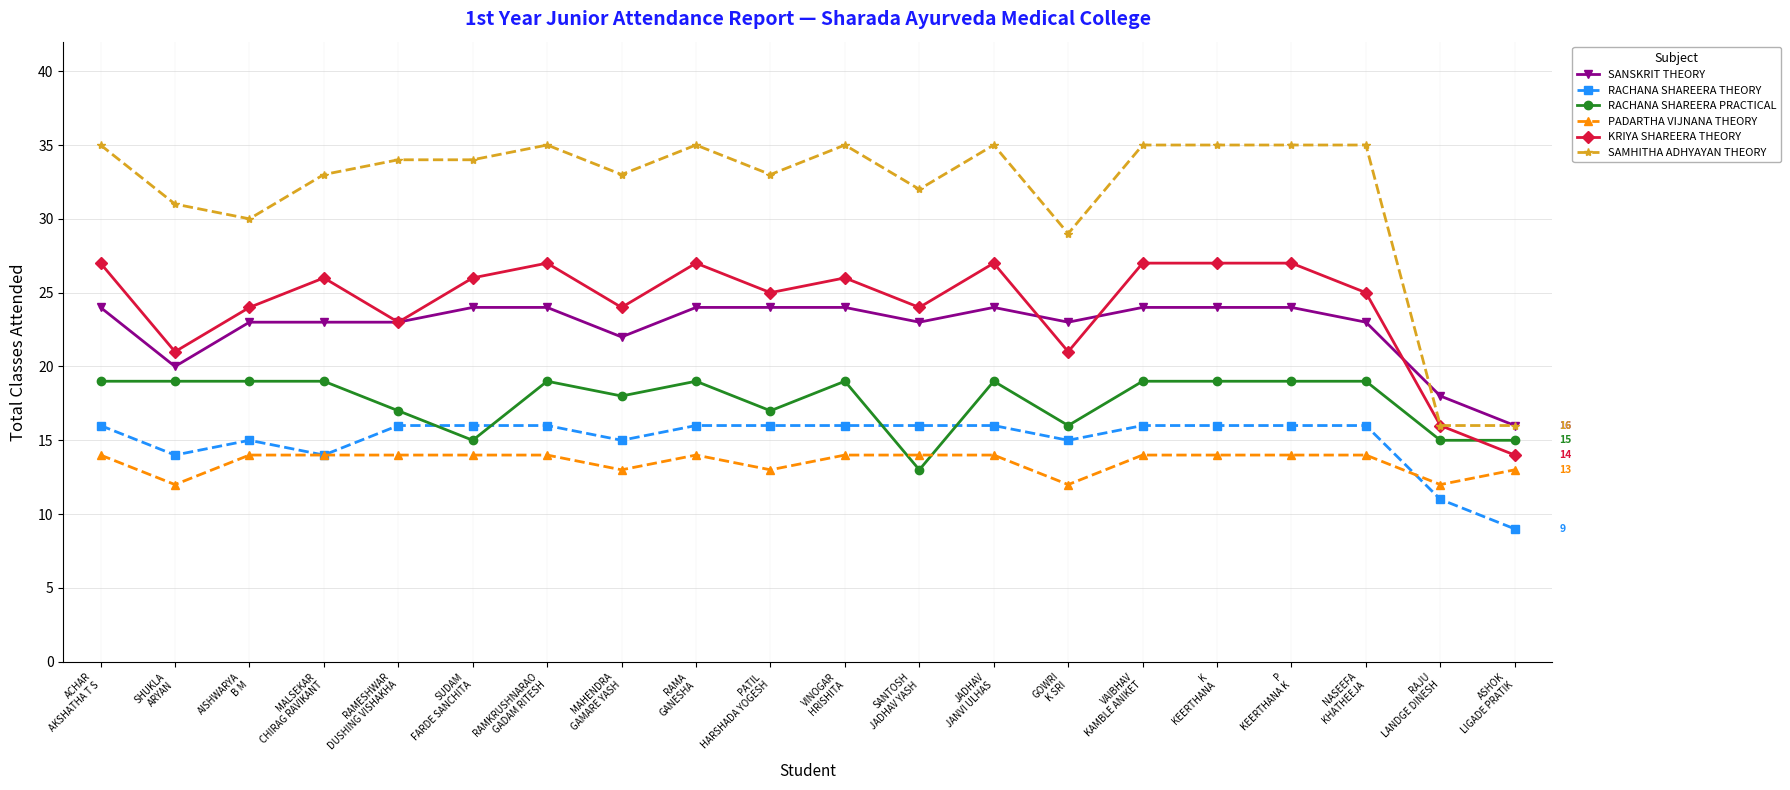

What is the label of the 2nd point from the left?

SHUKLA
ARYAN